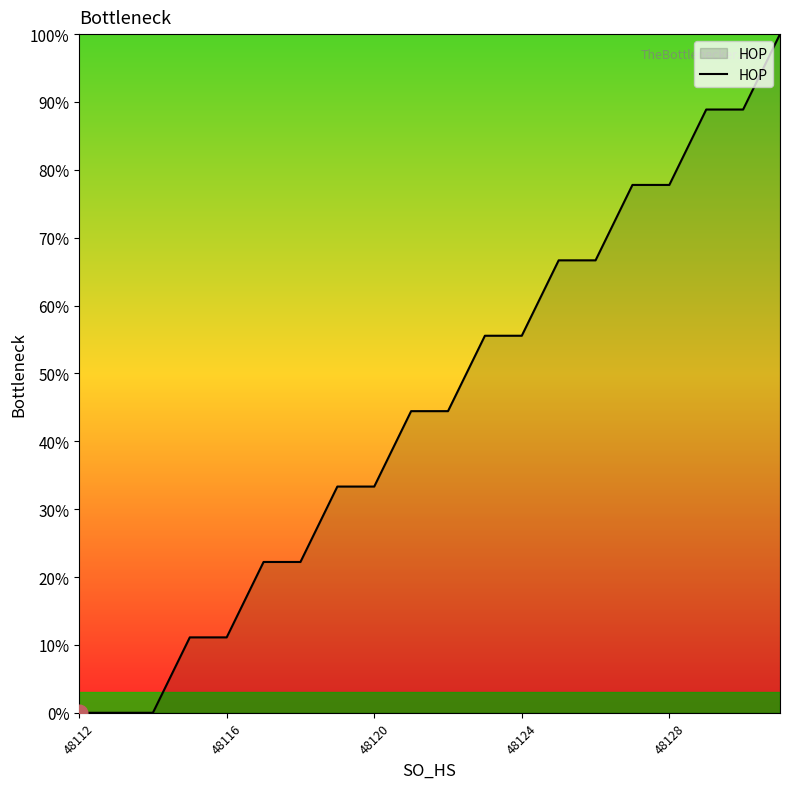

How many lines are shown in the chart?

1